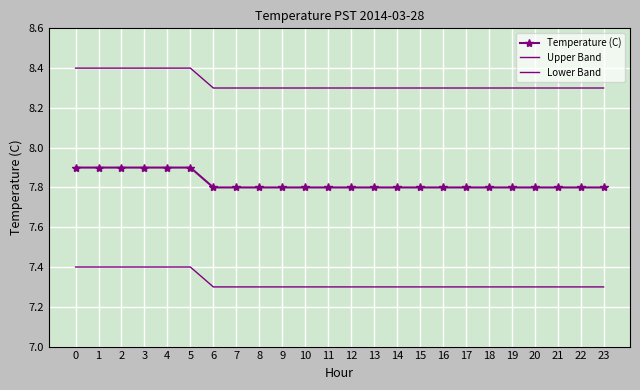

What is the difference between the maximum and minimum values in the Upper Band series?

0.1